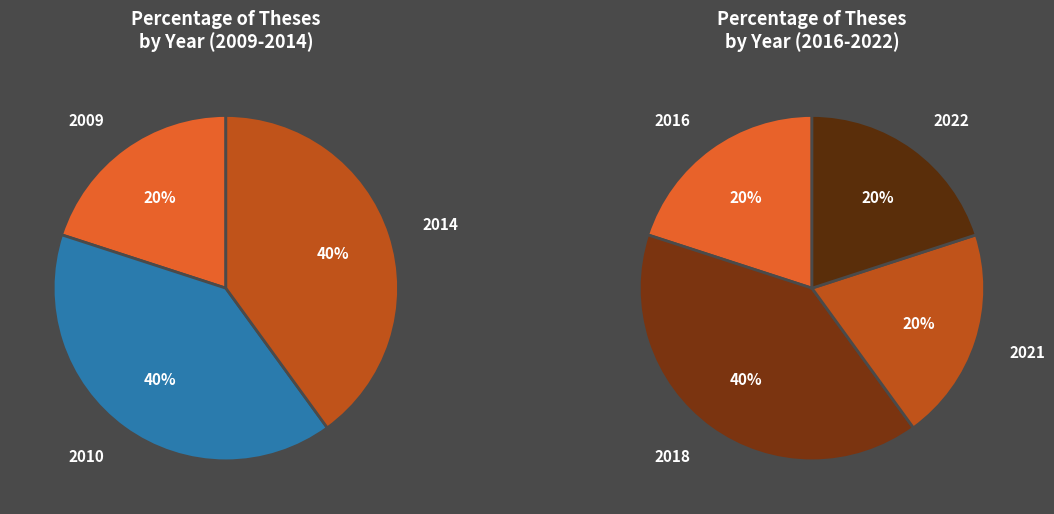

Is there any slice that represents more than half of the pie?

No